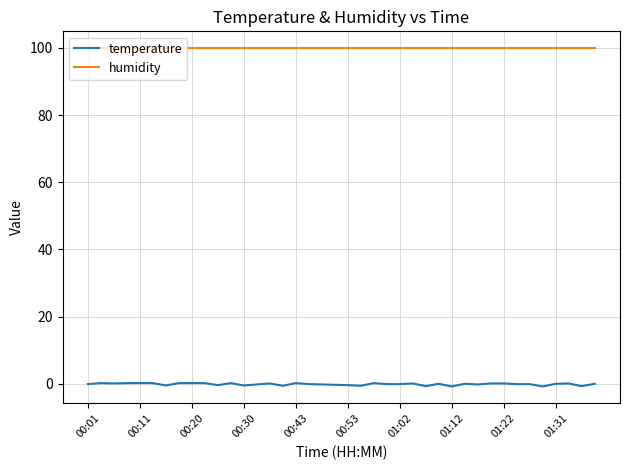

What is the highest value of the humidity series?

99.9